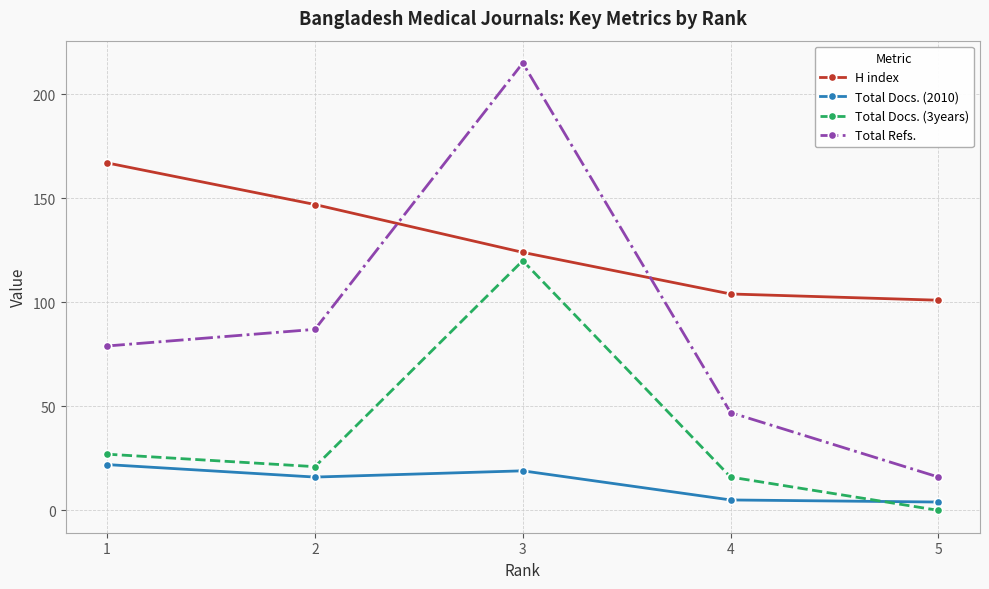

In Total Refs., how many points are higher than both neighbors (excluding endpoints)?

1